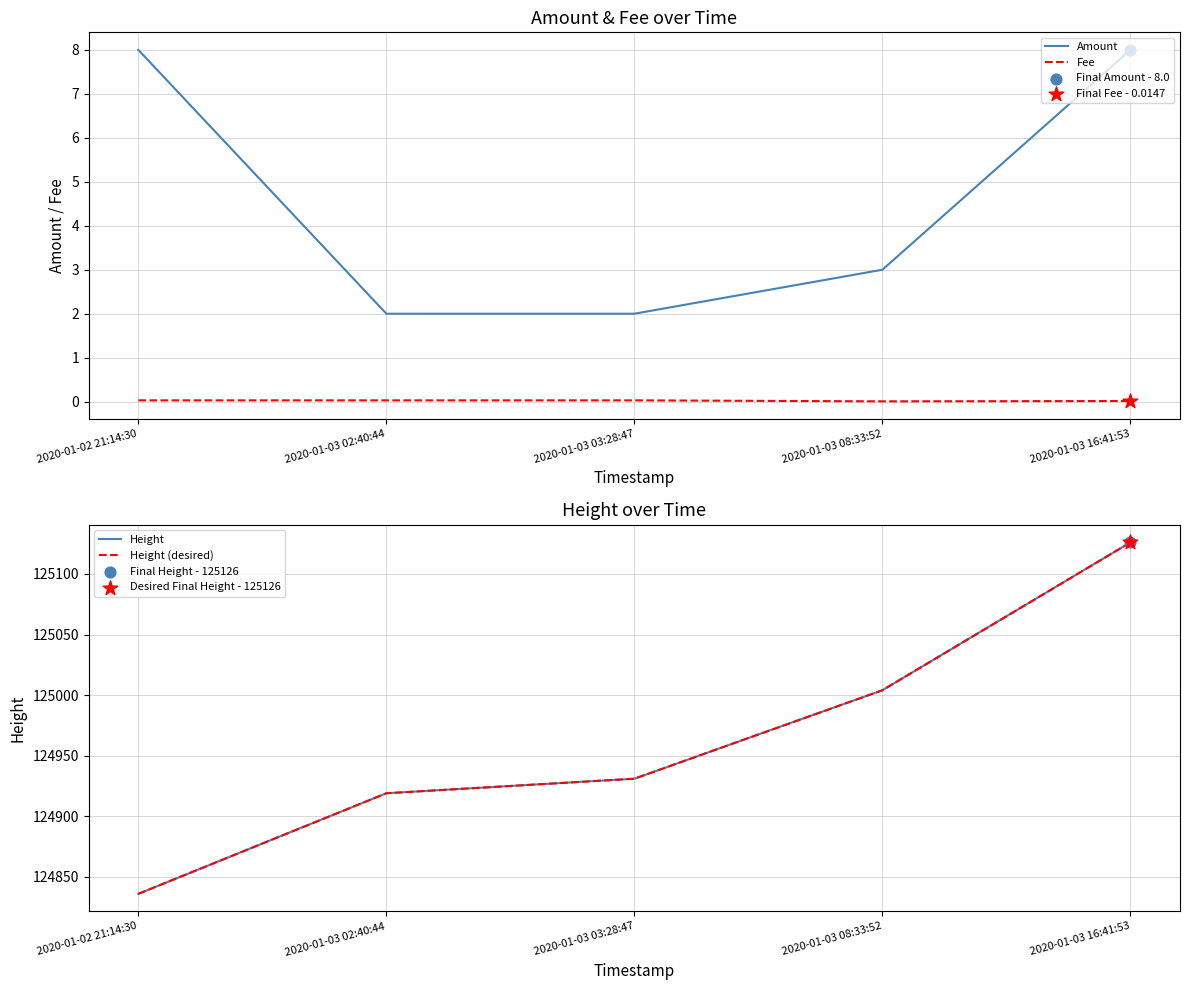

Which series contains the lowest Y value?

Fee